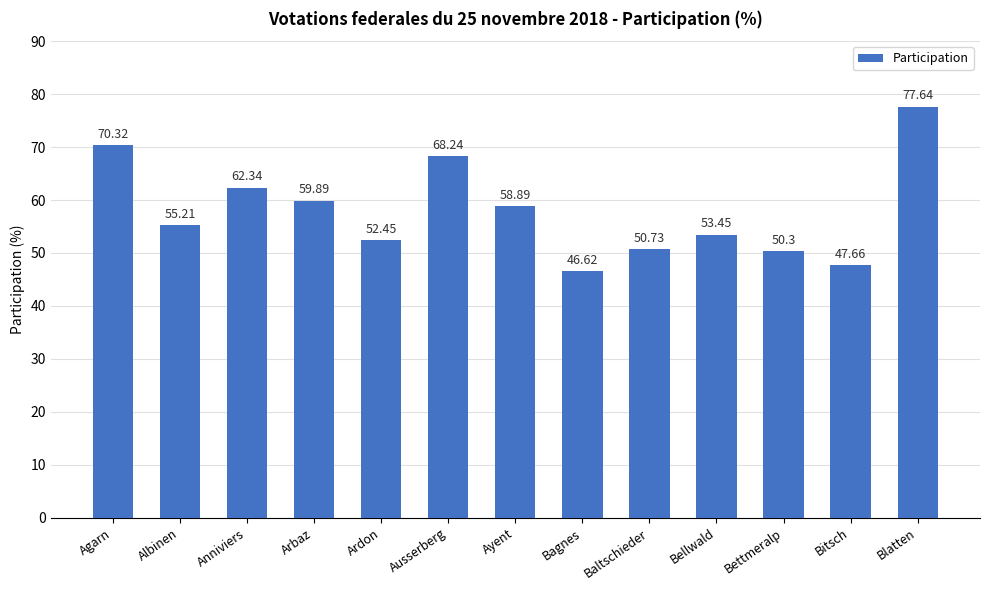

Which has a higher value, Albinen or Bettmeralp?

Albinen